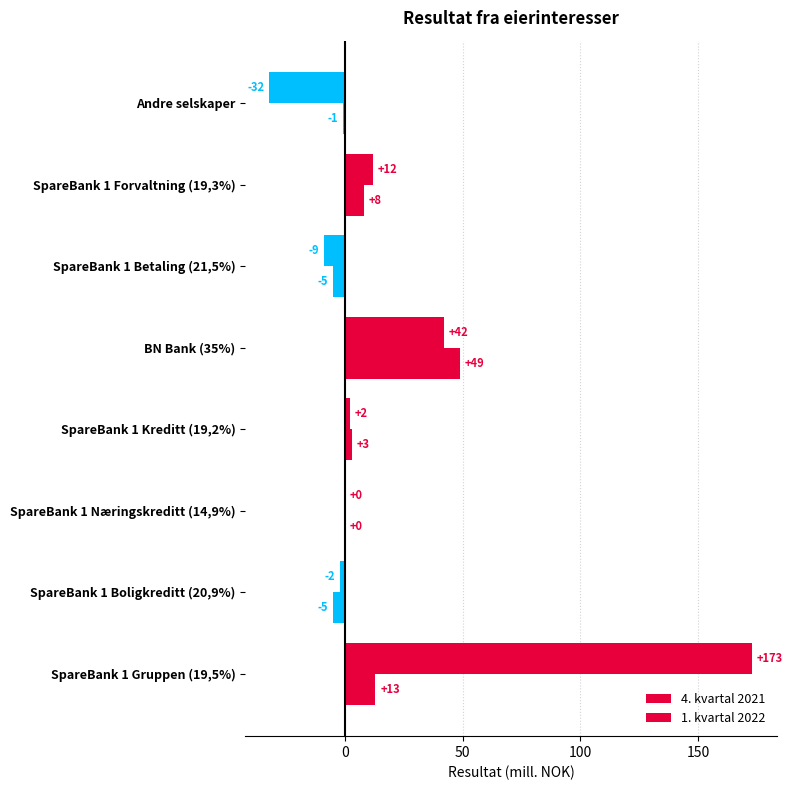

How many series are shown in this chart?

2